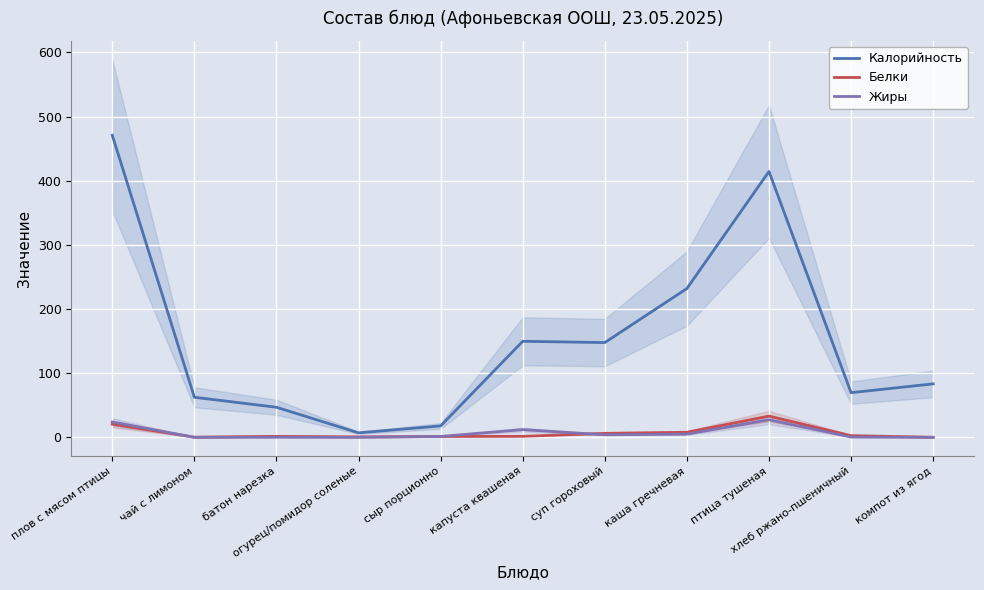

Rank the series at компот из ягод from lowest to highest value.

Жиры, Белки, Калорийность